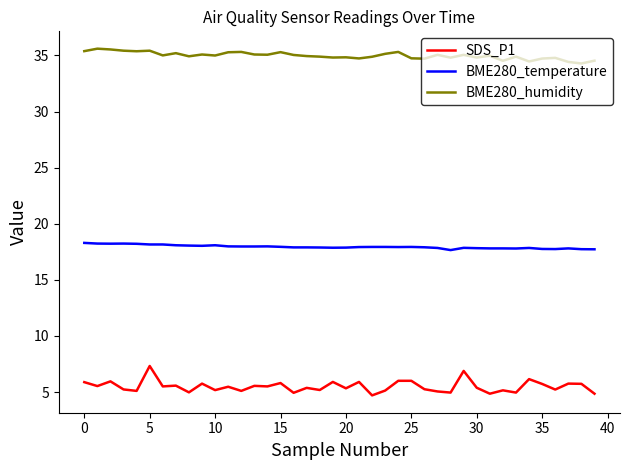

What are all the series names shown in the legend?

SDS_P1, BME280_temperature, BME280_humidity